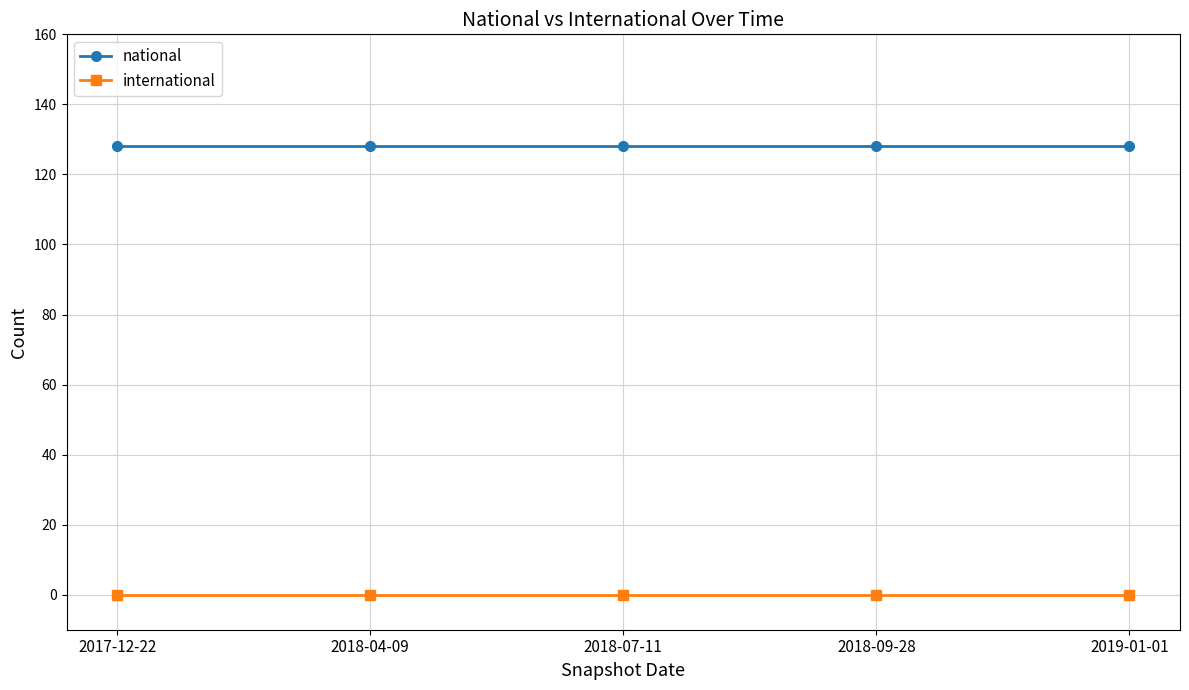

How many categories are shown in the chart?

5